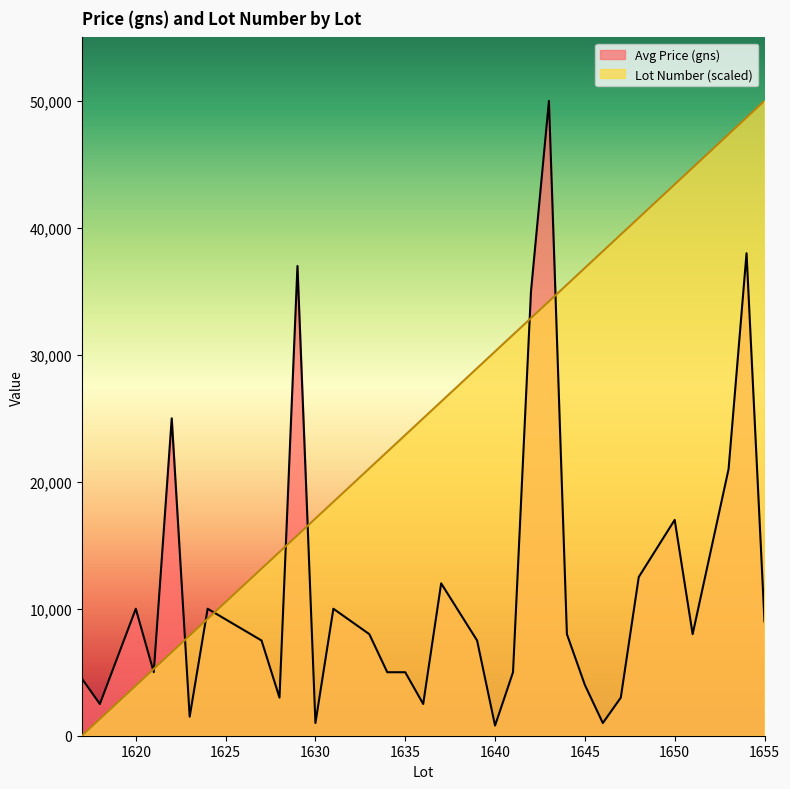

Which category has the highest value across all series?

1643